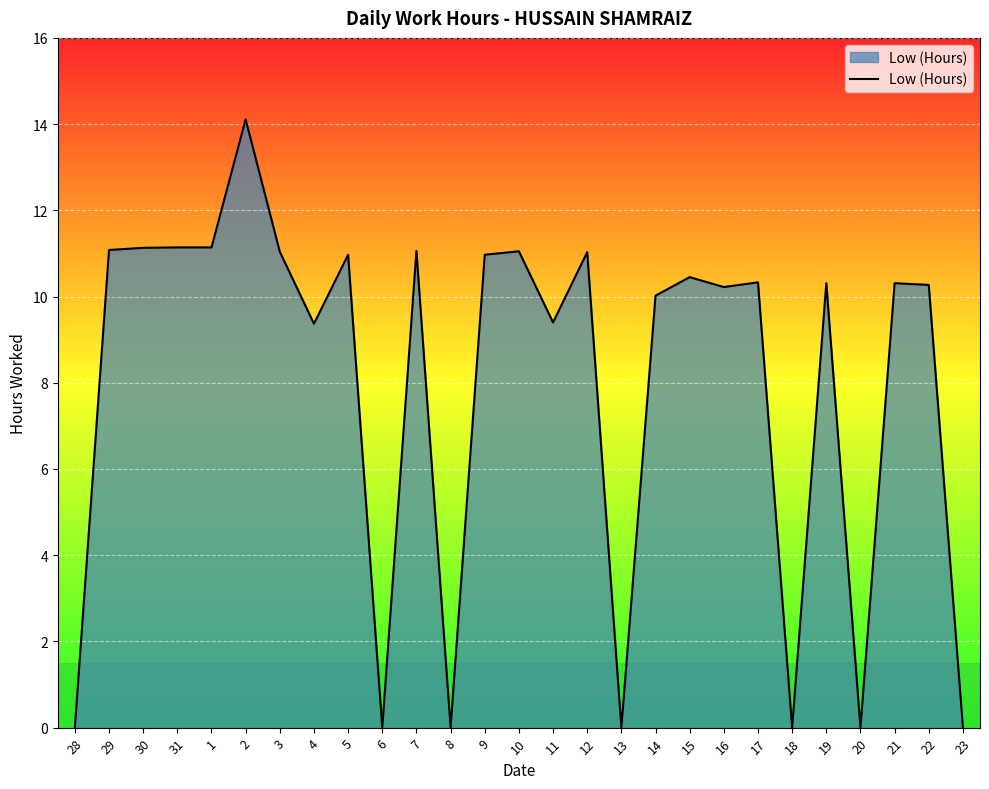

Is it true that the value at 21 is 10.3?

True